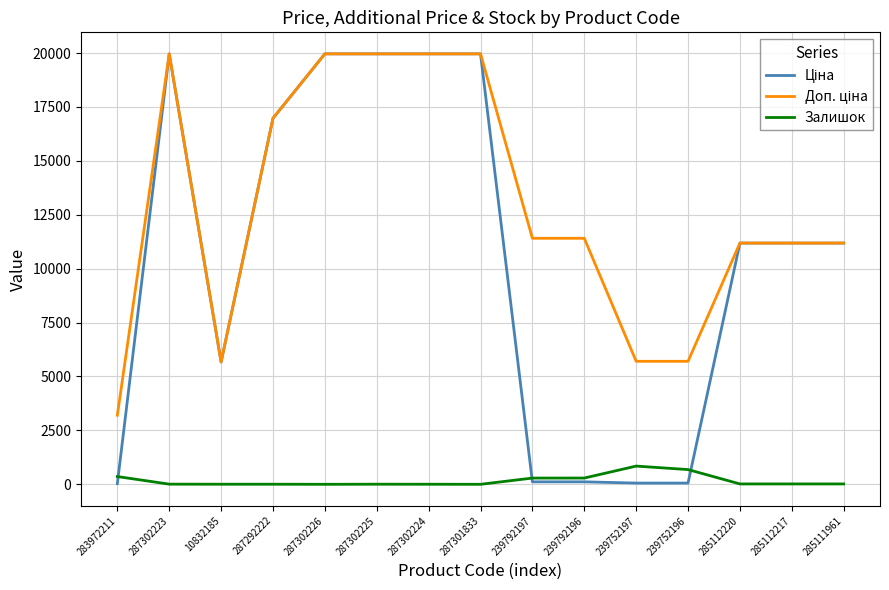

Is it true that Залишок equals 0.0 at 287301833?

True